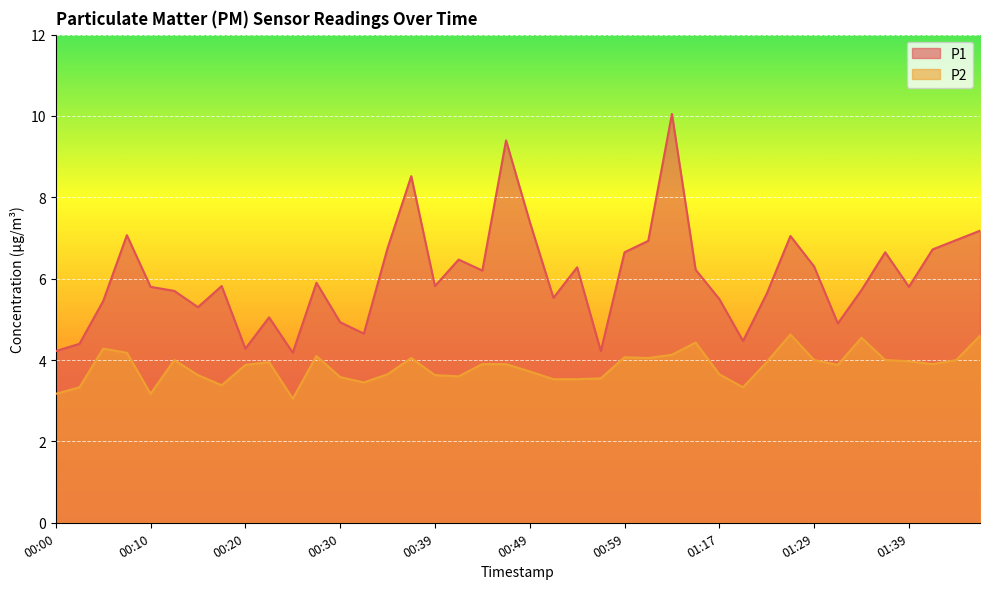

Which label corresponds to the largest value in the chart?

01:04